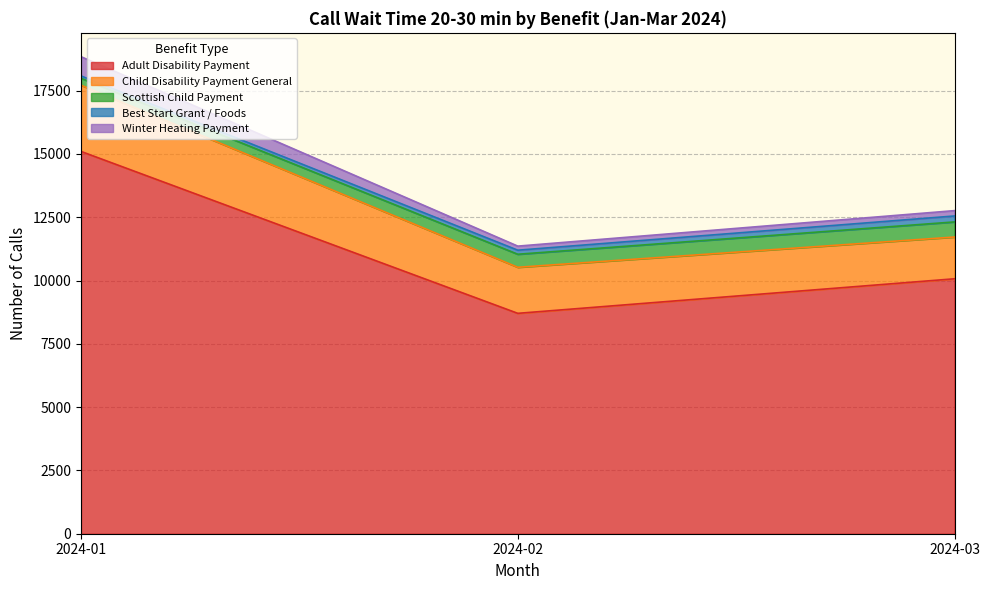

At which label is Child Disability Payment General closest to 2132?

2024-02